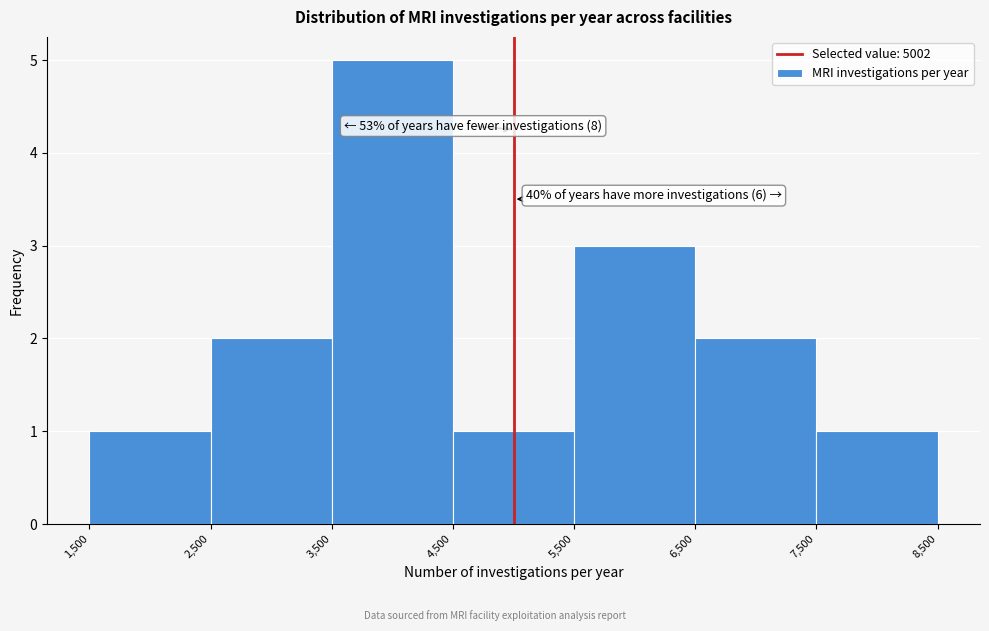

Which range on the x-axis has the tallest bar?

3,500 to 4,500